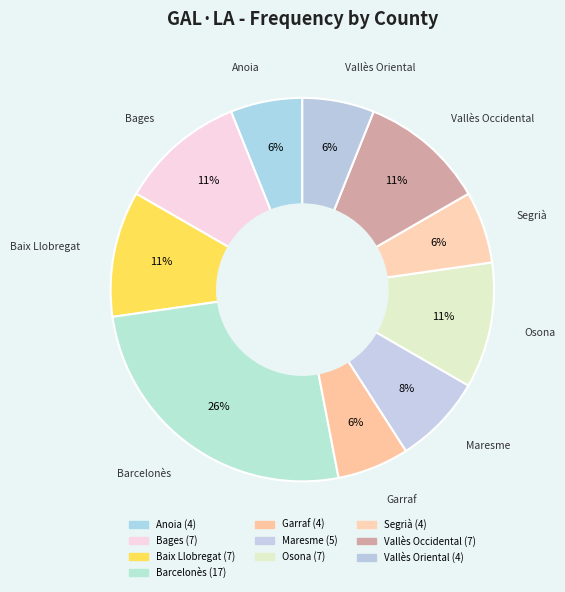

How many segments does this pie chart have?

10